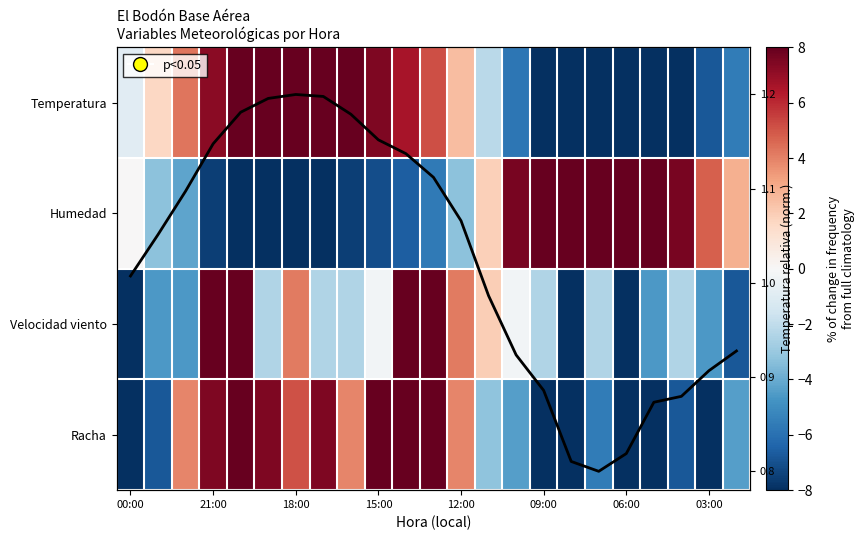

What is the sum of all Temperatura (normalizada) values?

23.5